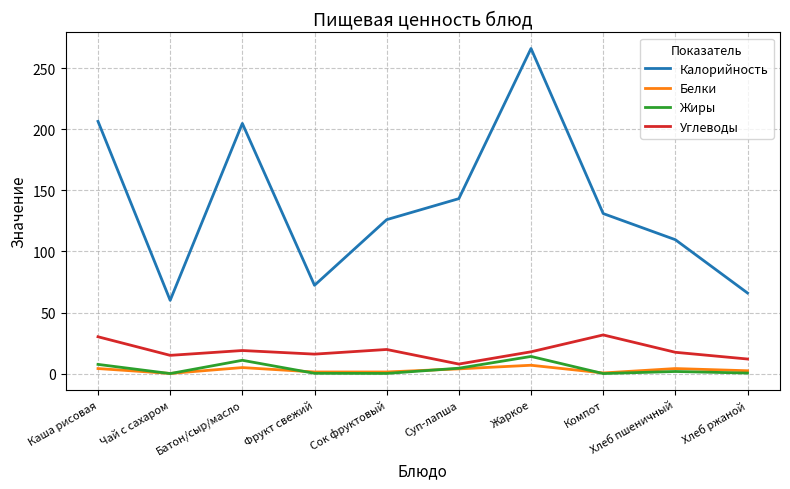

True or false: Калорийность and Углеводы cross at least once.

False